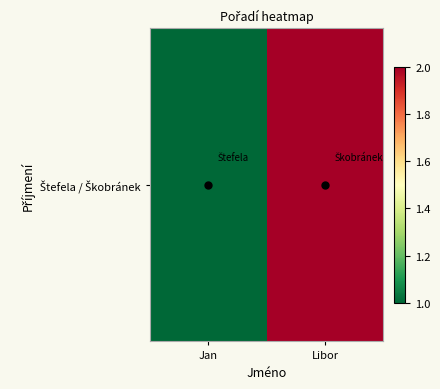

What is the difference between the values at Libor and Jan?

1